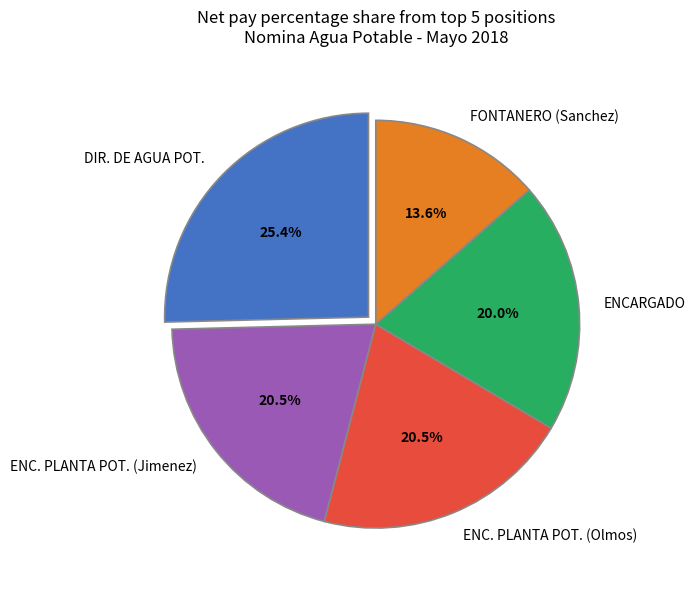

Between ENCARGADO and ENC. PLANTA POT. (Jimenez), which is larger?

ENC. PLANTA POT. (Jimenez)